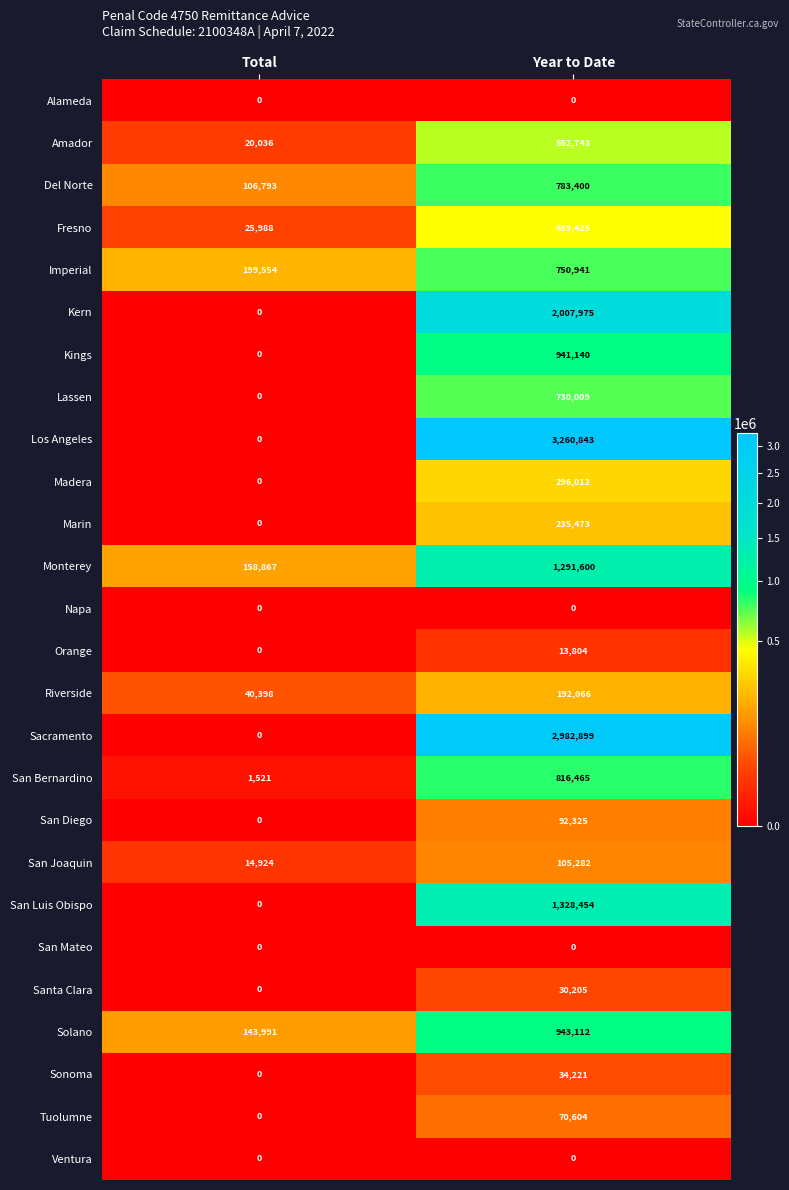

How many distinct data groups are displayed?

26